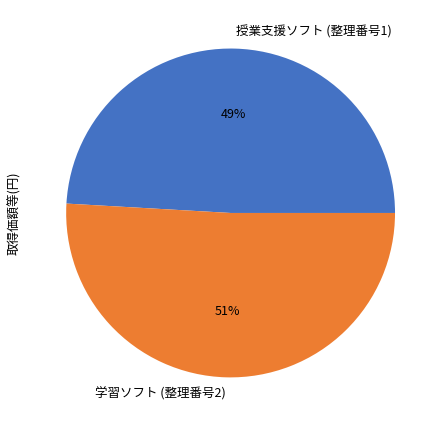

To the nearest percent, what percentage of the pie is 授業支援ソフト (整理番号1)?

49%